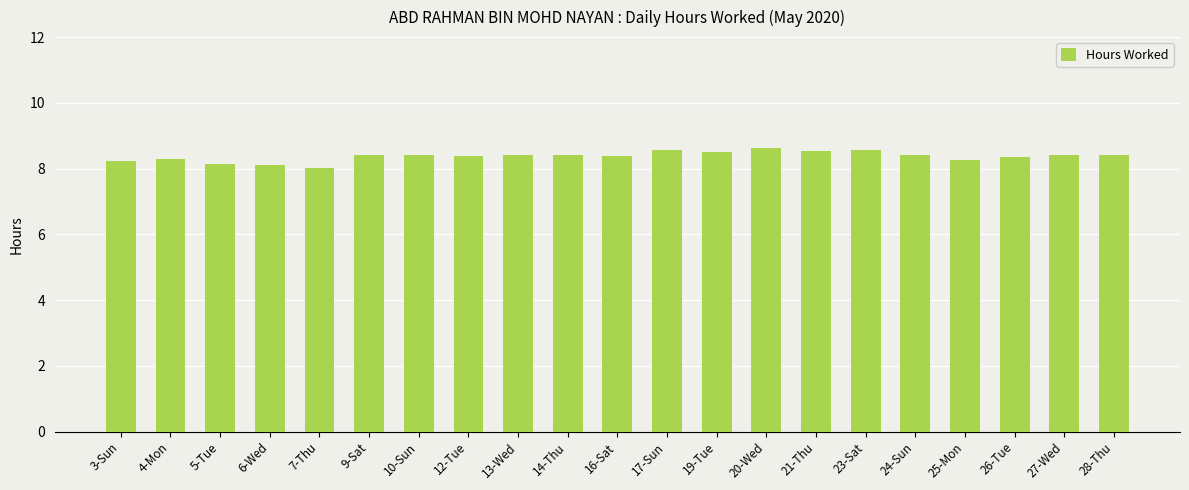

The value at 23-Sat is 8.6. True or false?

True